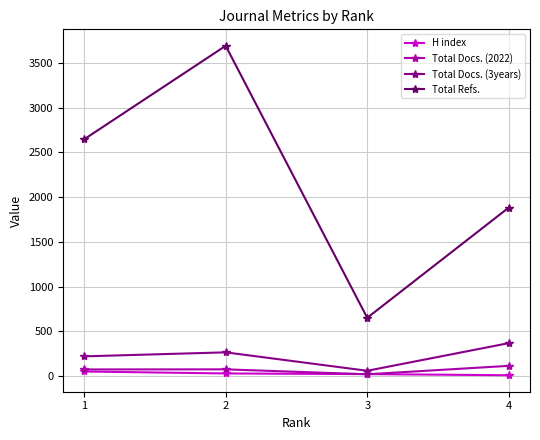

How many lines are shown in the chart?

4